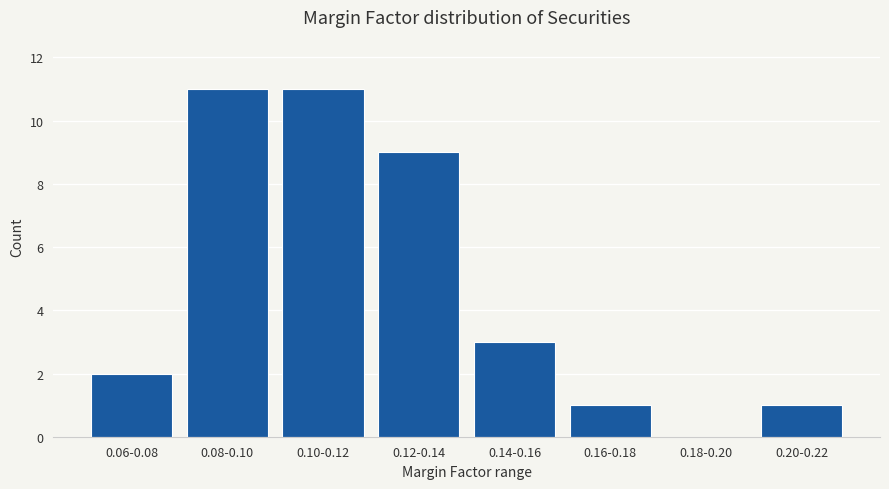

Reading left to right, transcribe all the data shown in this chart.

0.06-0.08=2	0.08-0.10=11	0.10-0.12=11	0.12-0.14=9	0.14-0.16=3	0.16-0.18=1	0.18-0.20=0	0.20-0.22=1